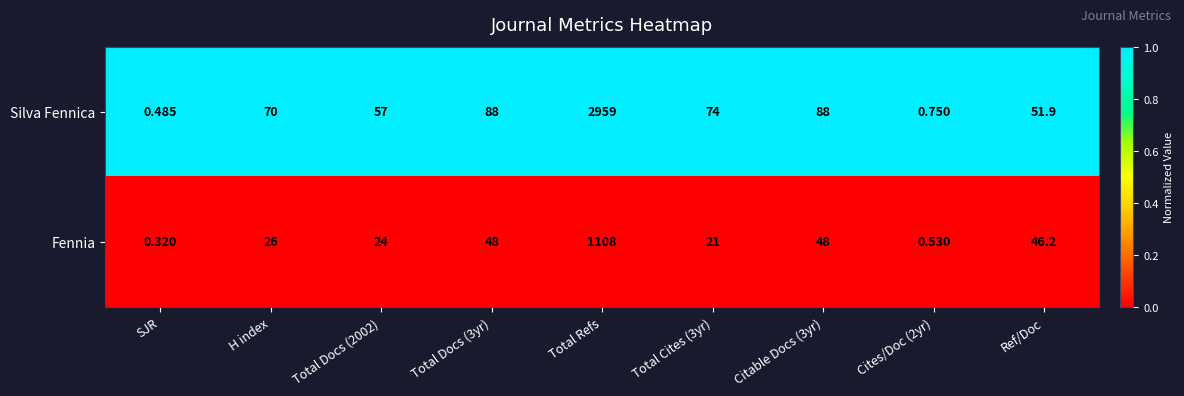

Between Total Docs (2002) and Total Refs, which series saw the biggest shift?

Silva Fennica